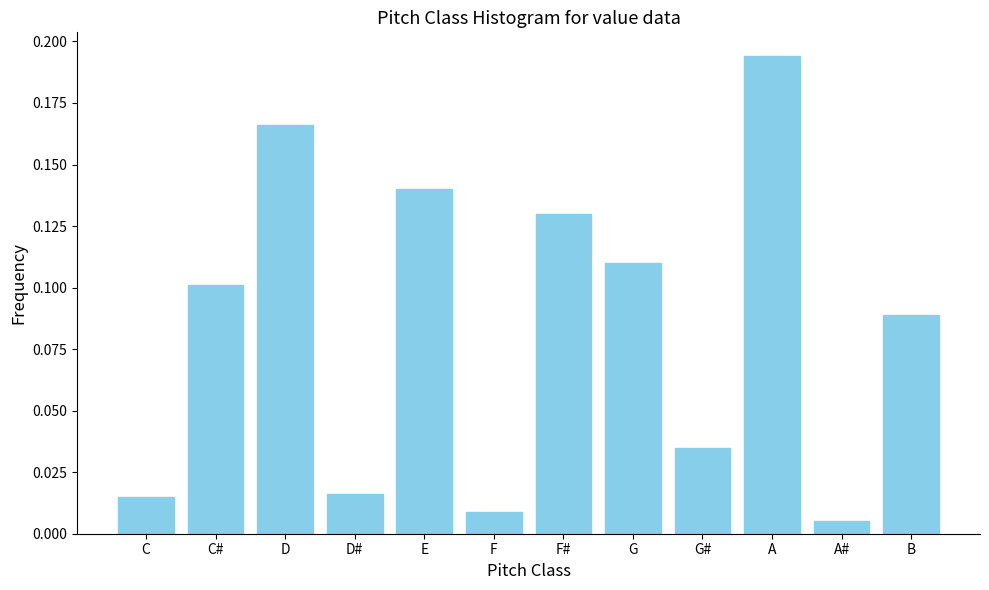

What is the label of the 11th bar from the left?

A#